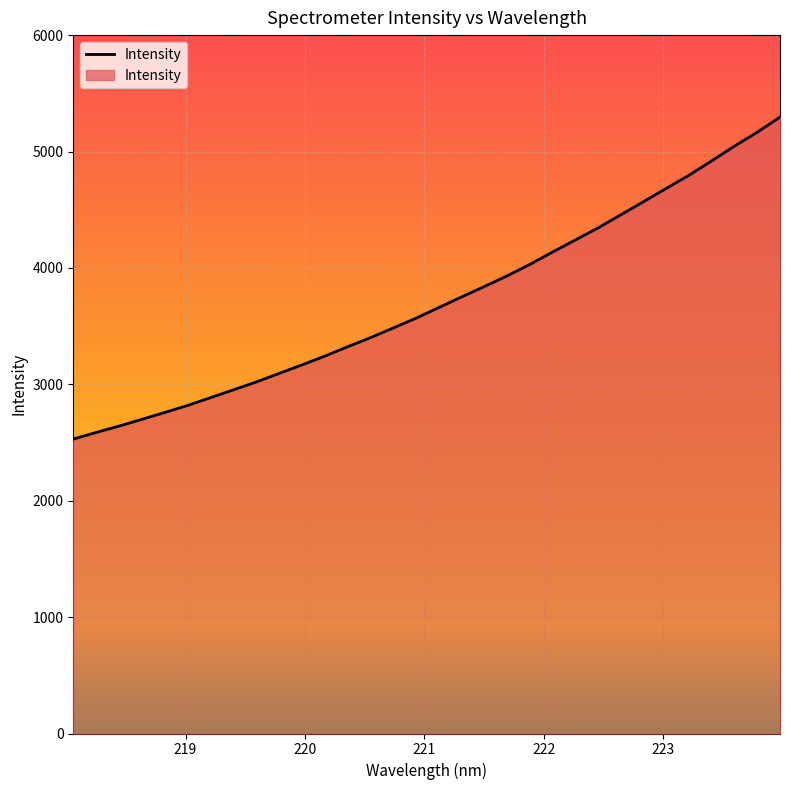

What is the smallest value displayed?

2529.6